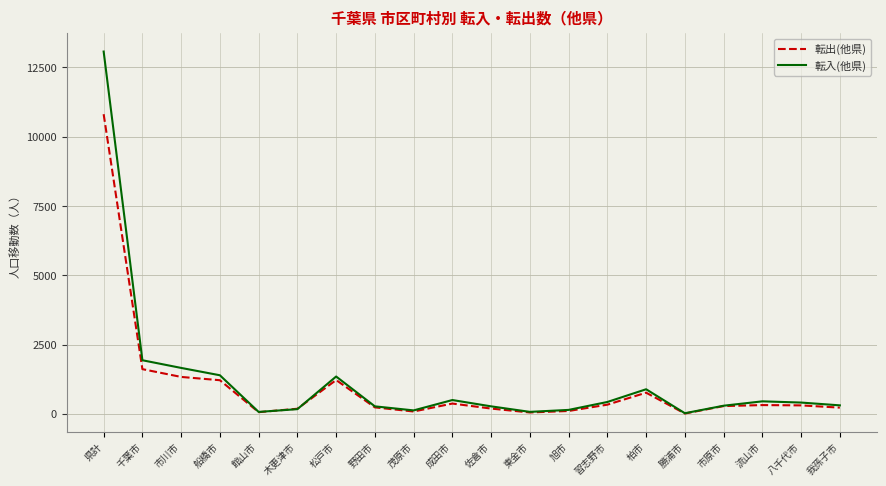

What is the difference between the highest and lowest values at 茂原市?

40